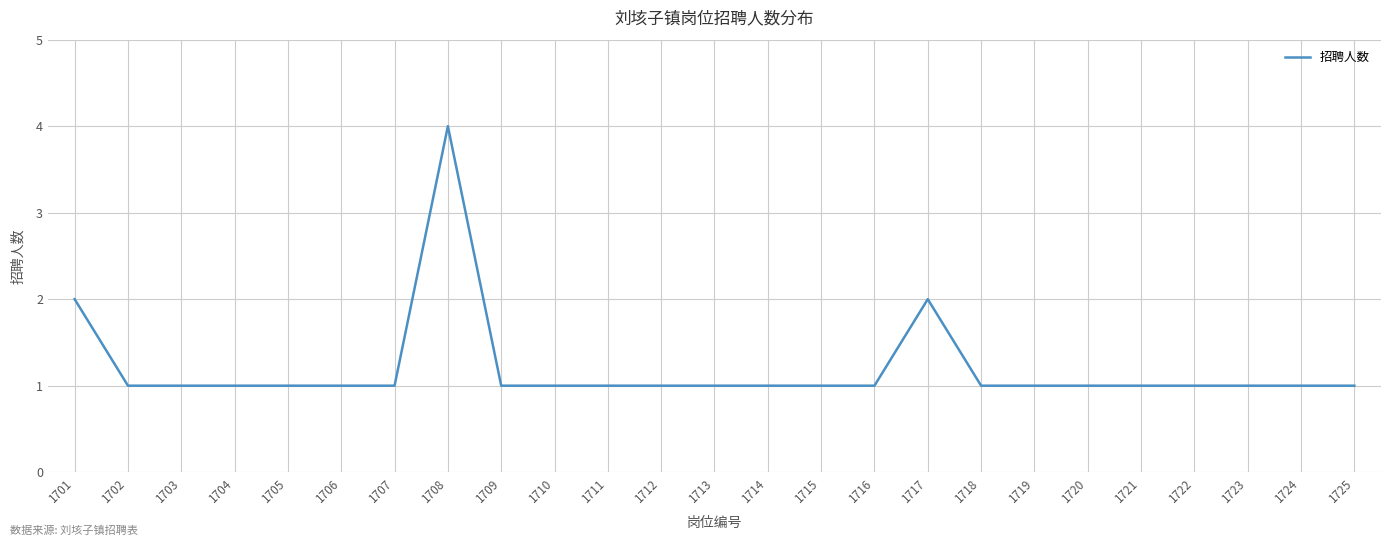

Does the chart display data point markers on the line(s)?

No